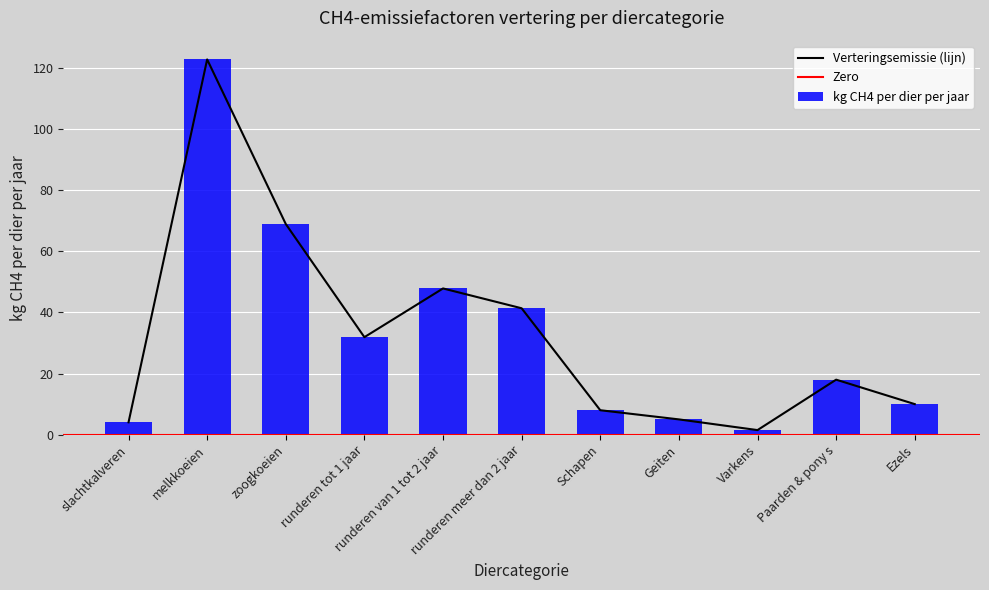

Where does the data first go above 18?

melkkoeien